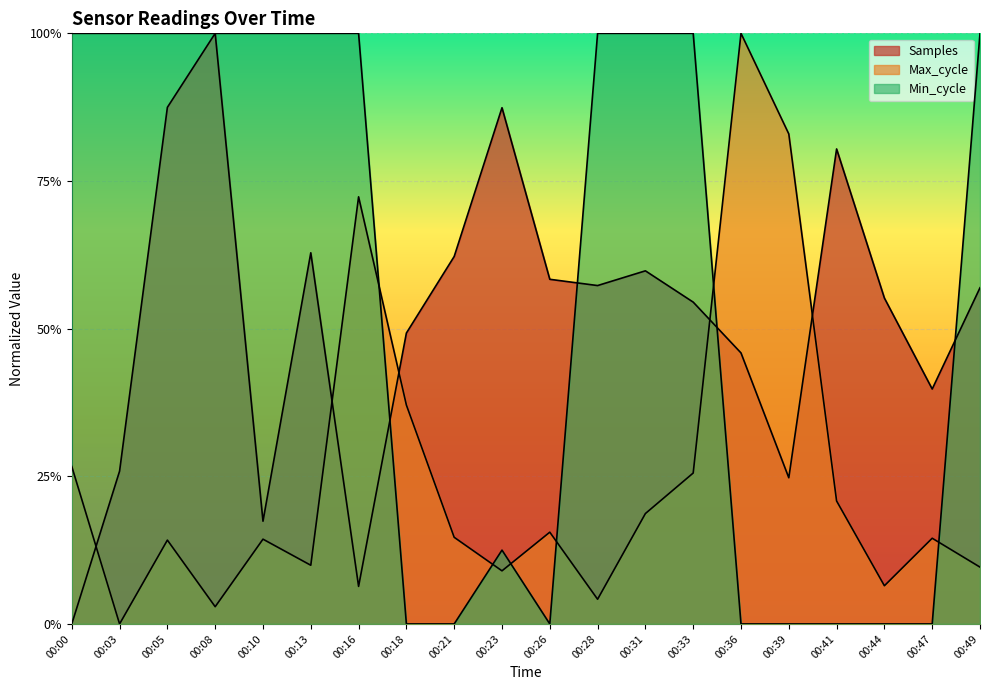

Does the chart display data point markers on the line(s)?

No